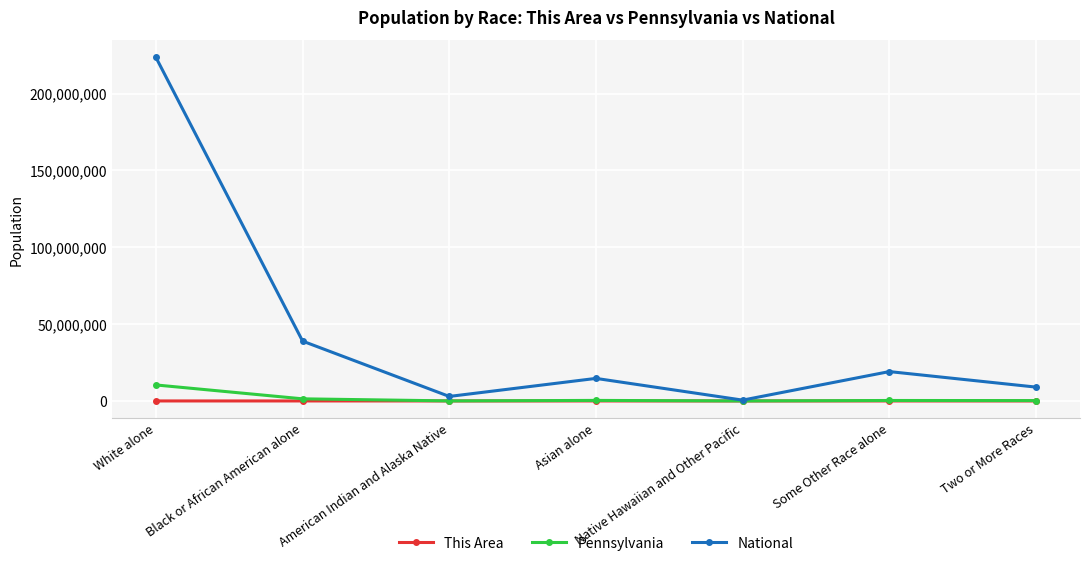

Is this an area chart (filled region under the line)?

No